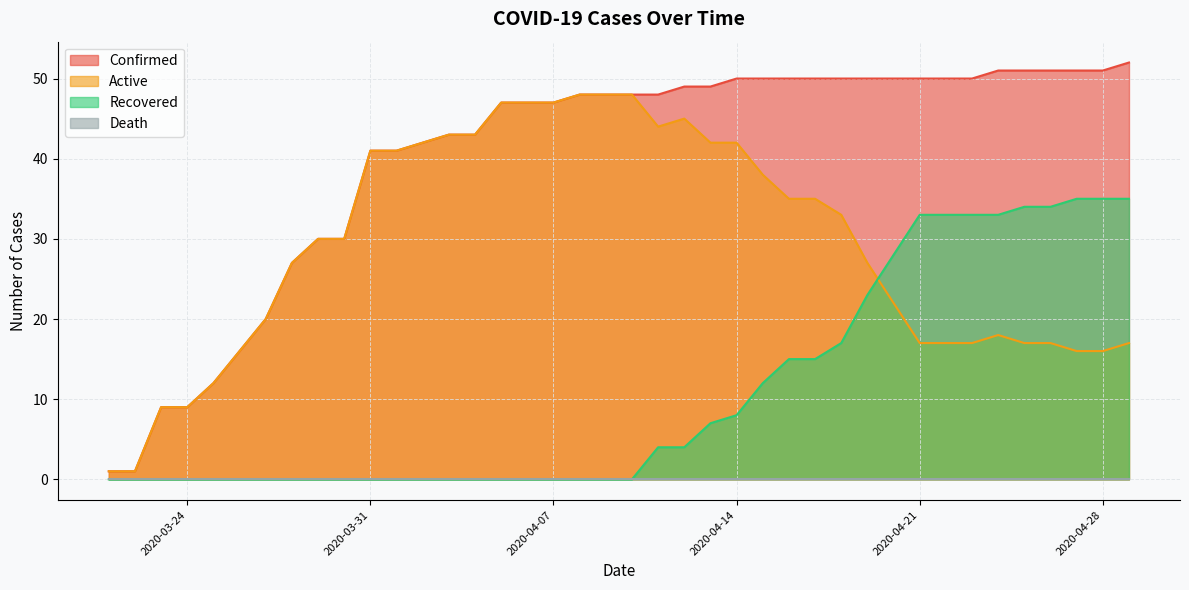

Which series has the largest range (max minus min)?

Confirmed